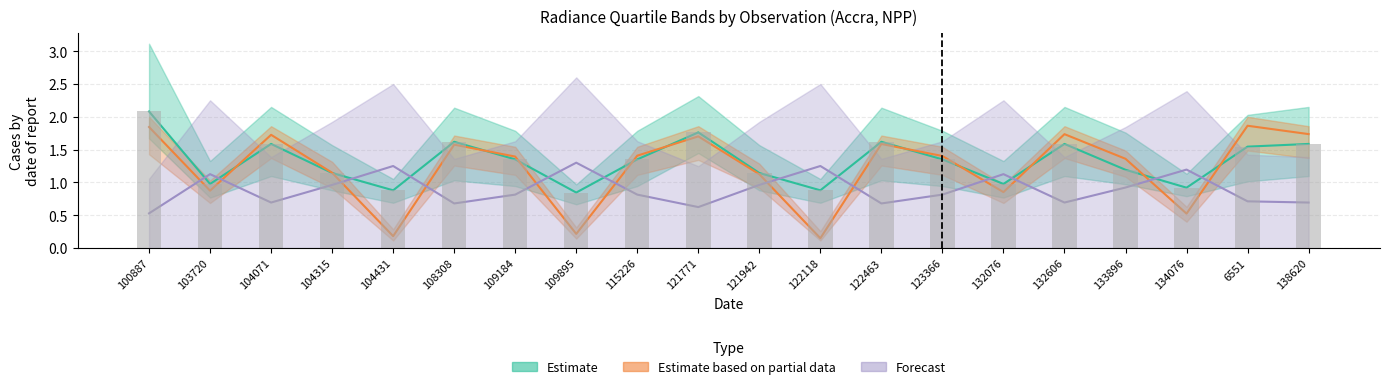

How many data points in dnbrad_upper are above 1?

14